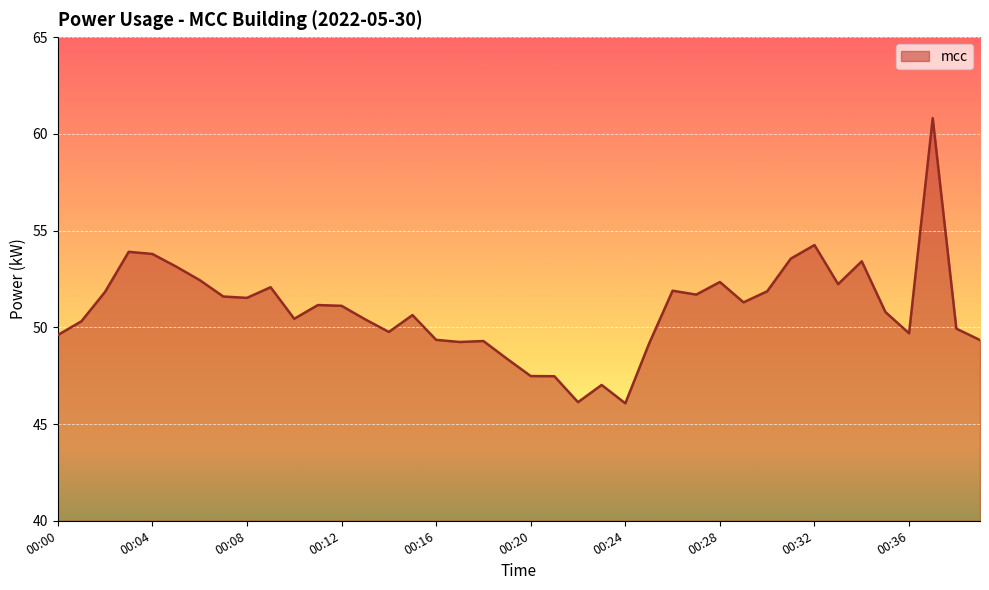

What is the difference between the maximum and minimum values?

14.7